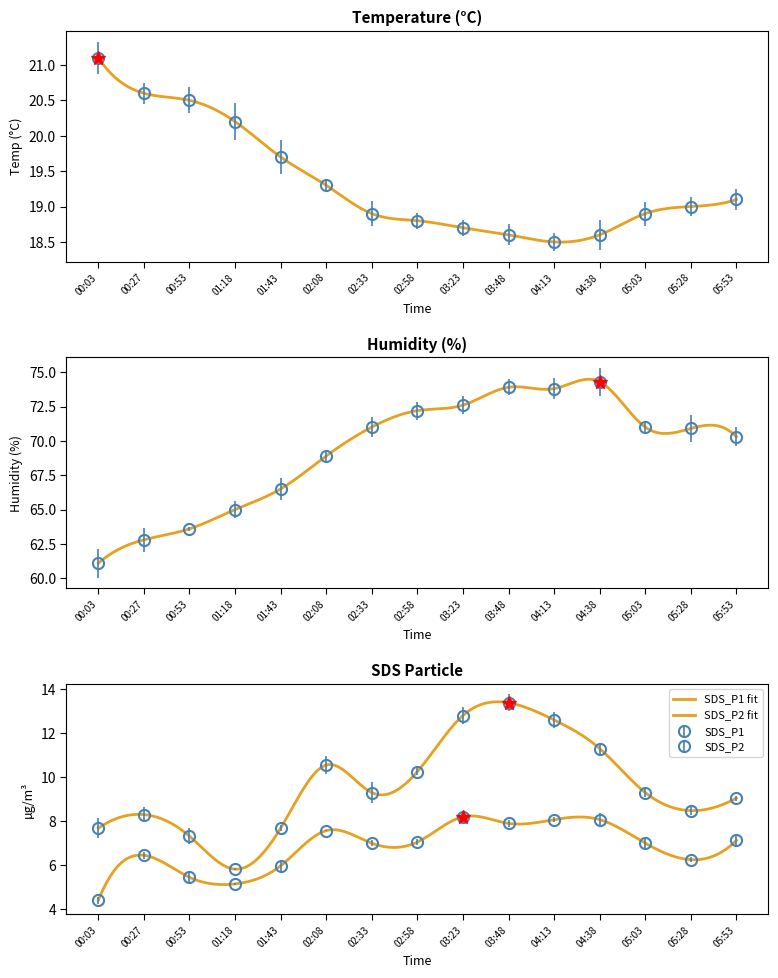

At which category does Humidity reach its first local valley?

04:13